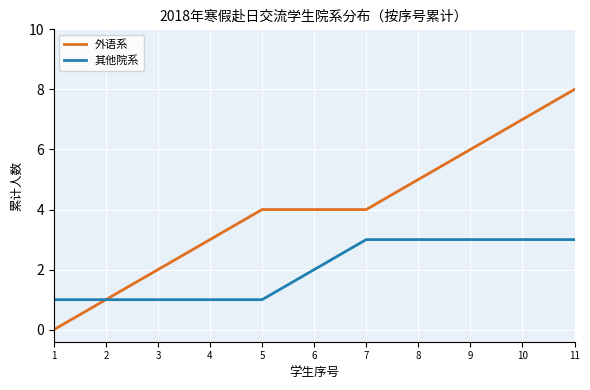

How many 外语系 values are between 2 and 6?

7